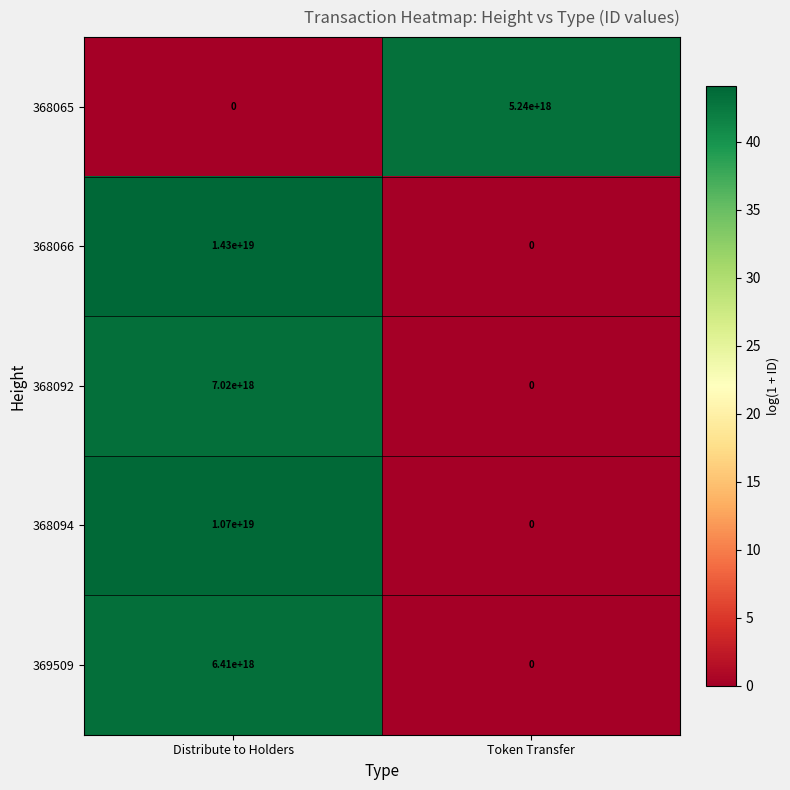

True or false: 368092 has a value of 0 at Token Transfer.

True